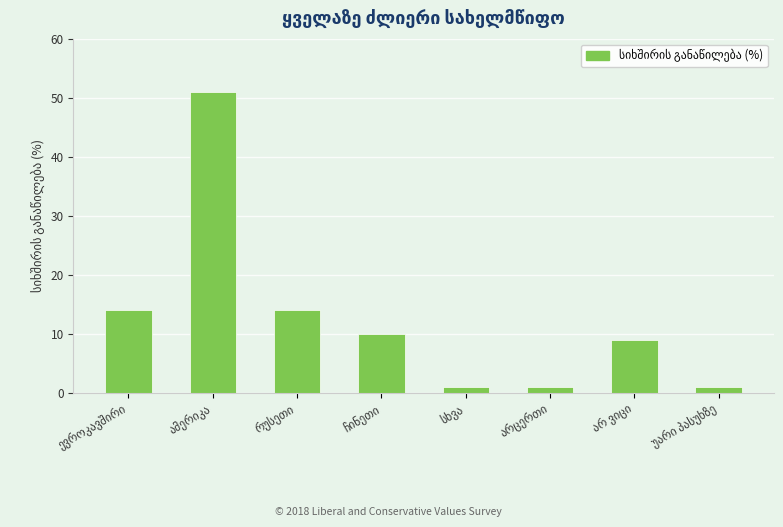

What is the difference between the maximum and minimum values?

50